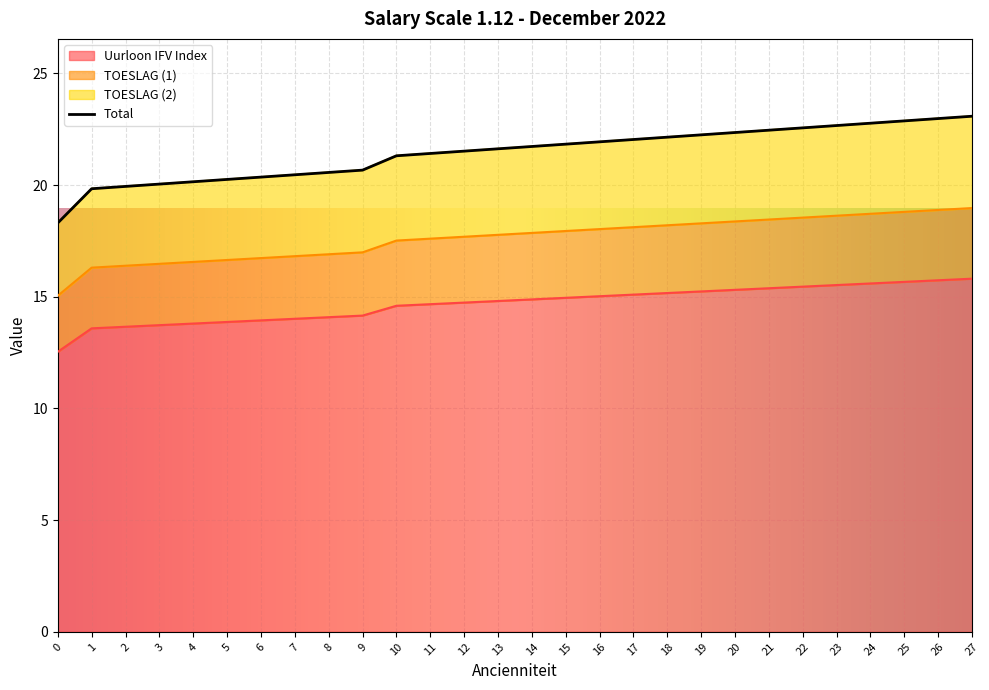

Reading left to right, list all the values displayed in this chart.

Jaarbasis: 12.5	13.6	13.7	13.7	13.8	13.9	13.9	14.0	14.1	14.2	14.6	14.7	14.7	14.8	14.9	15.0	15.0	15.1	15.2	15.2	15.3	15.4	15.5	15.5	15.6	15.7	15.7	15.8
Maand-basis: 15.0	16.3	16.4	16.5	16.6	16.6	16.7	16.8	16.9	17.0	17.5	17.6	17.7	17.8	17.9	17.9	18.0	18.1	18.2	18.3	18.4	18.5	18.5	18.6	18.7	18.8	18.9	19.0
Jaarbasis IFV Index: 18.3	19.8	19.9	20.0	20.1	20.3	20.4	20.5	20.6	20.7	21.3	21.4	21.5	21.6	21.7	21.8	21.9	22.0	22.1	22.2	22.4	22.5	22.6	22.7	22.8	22.9	23.0	23.1
Uurloon IFV Index: 18.3	19.8	19.9	20.0	20.1	20.3	20.4	20.5	20.6	20.7	21.3	21.4	21.5	21.6	21.7	21.8	21.9	22.0	22.1	22.2	22.4	22.5	22.6	22.7	22.8	22.9	23.0	23.1